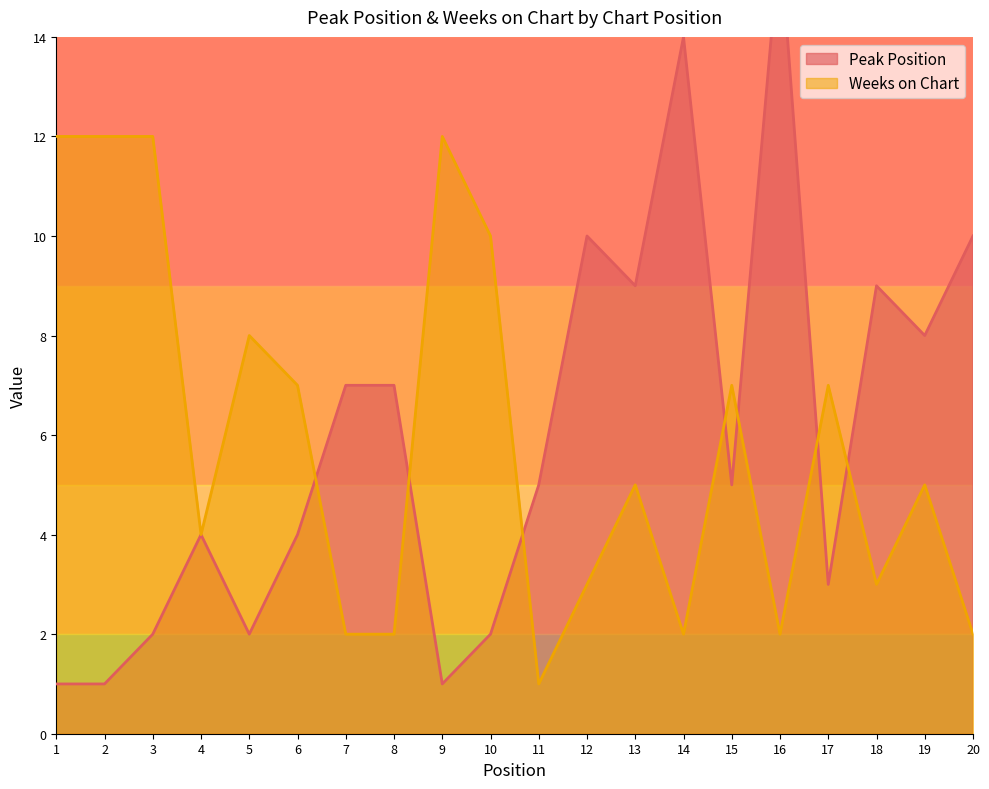

How many values in the Weeks on Chart series exceed 5?

9